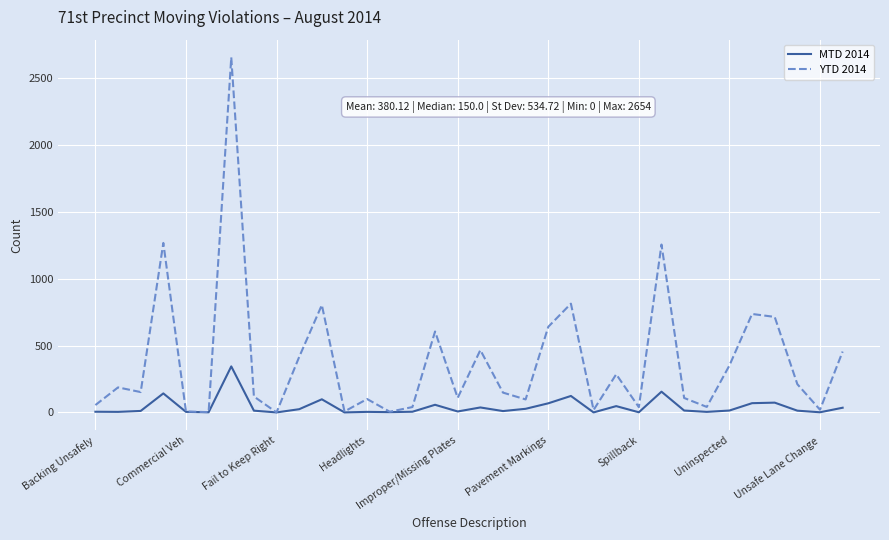

Rank the series by their average value, from lowest to highest.

MTD 2014, YTD 2014